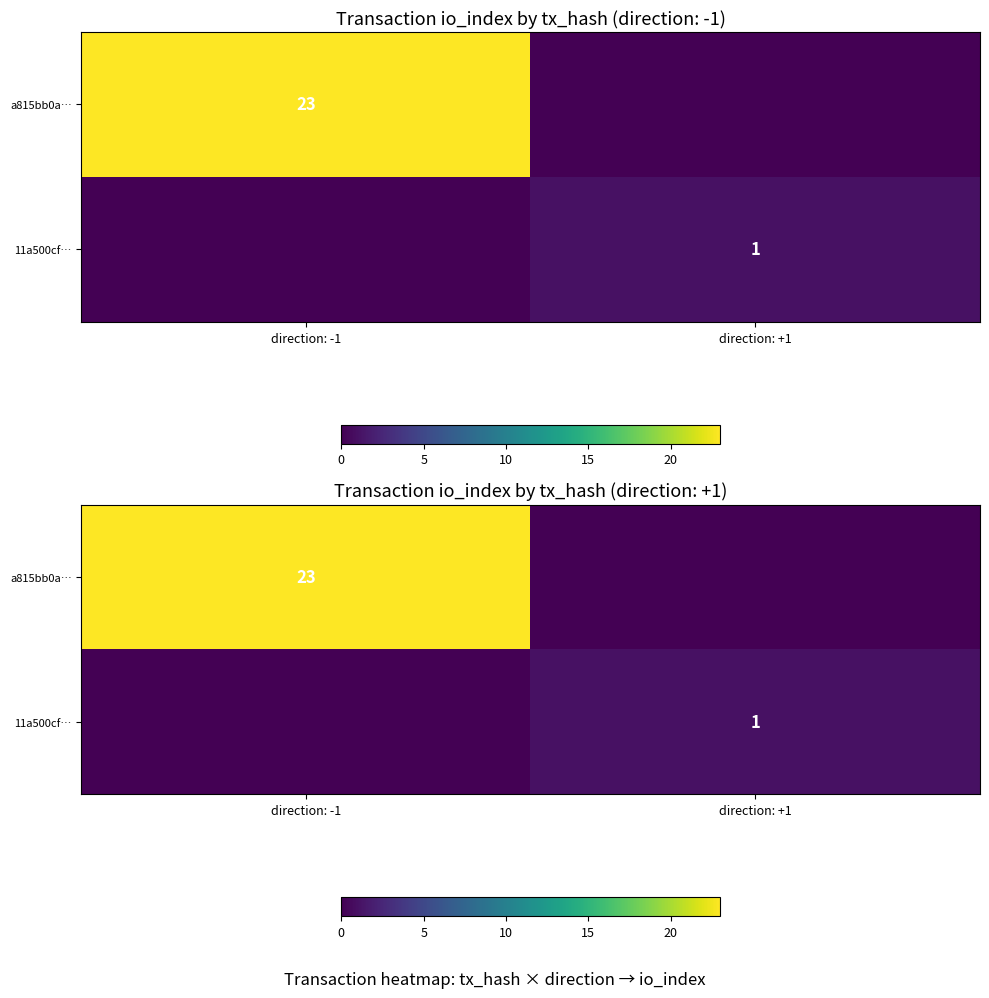

At how many categories does at least one series exceed 1?

1